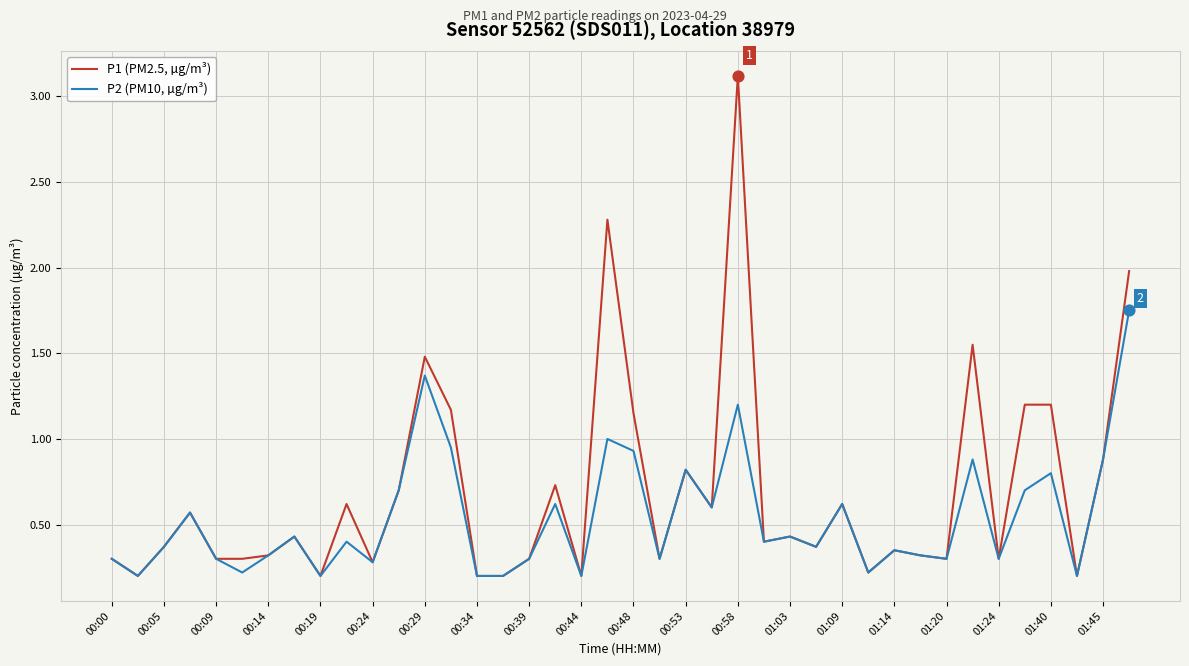

Which series has the largest range (max minus min)?

P1 (PM2.5, µg/m³)